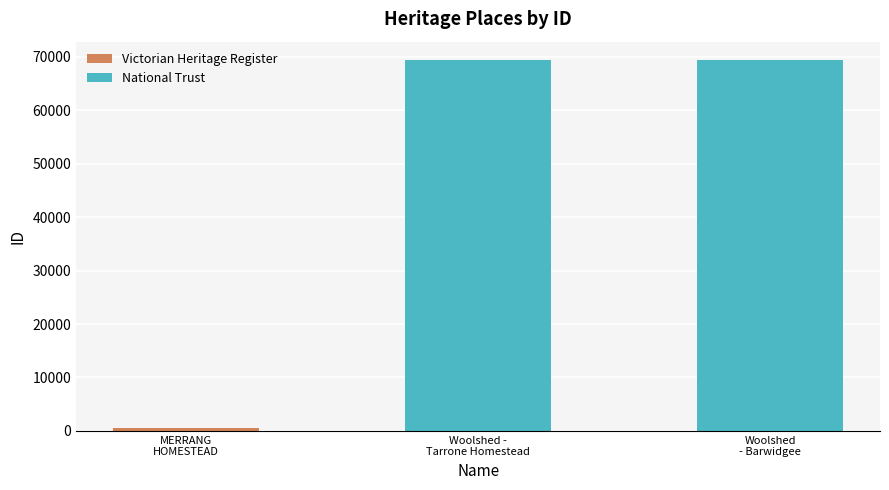

How many bars are there in total?

3